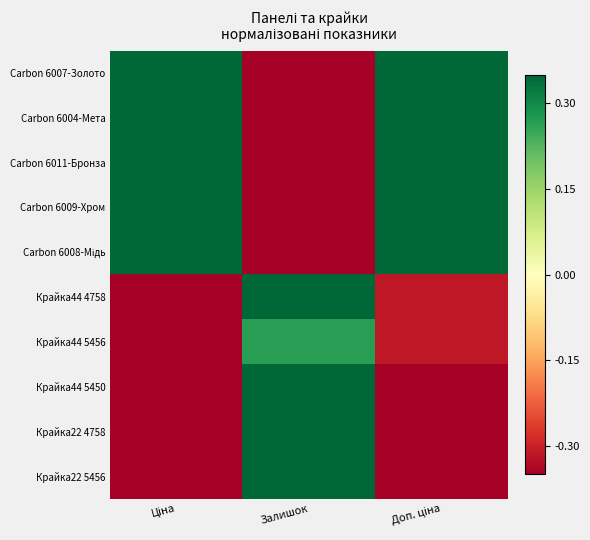

Which series has the widest spread of values?

Крайка22 5456